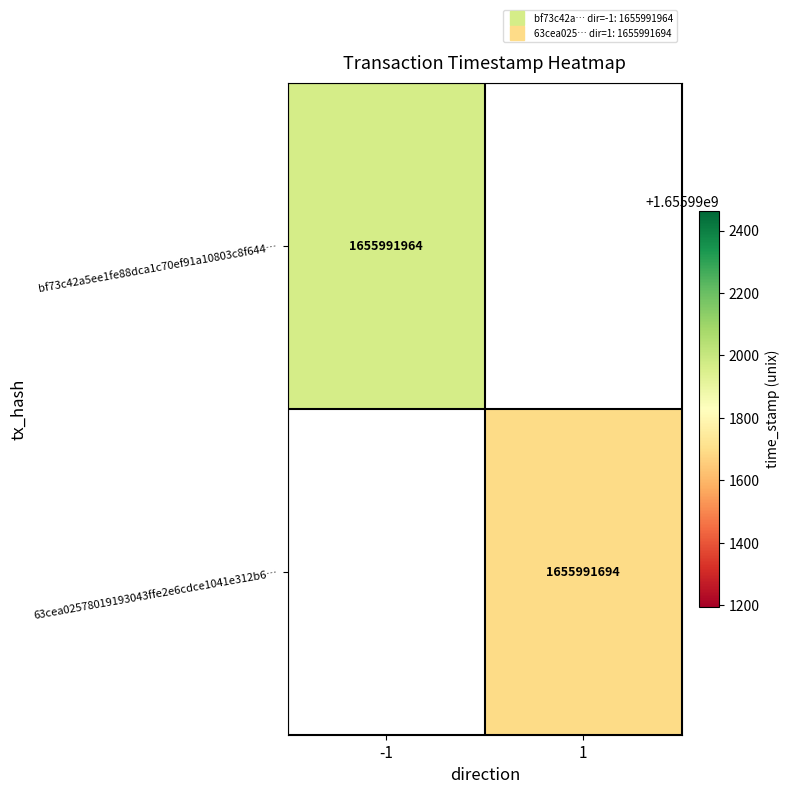

Which series has the largest total across all categories?

bf73c42a5ee1fe88dca1c70ef91a10803c8f644